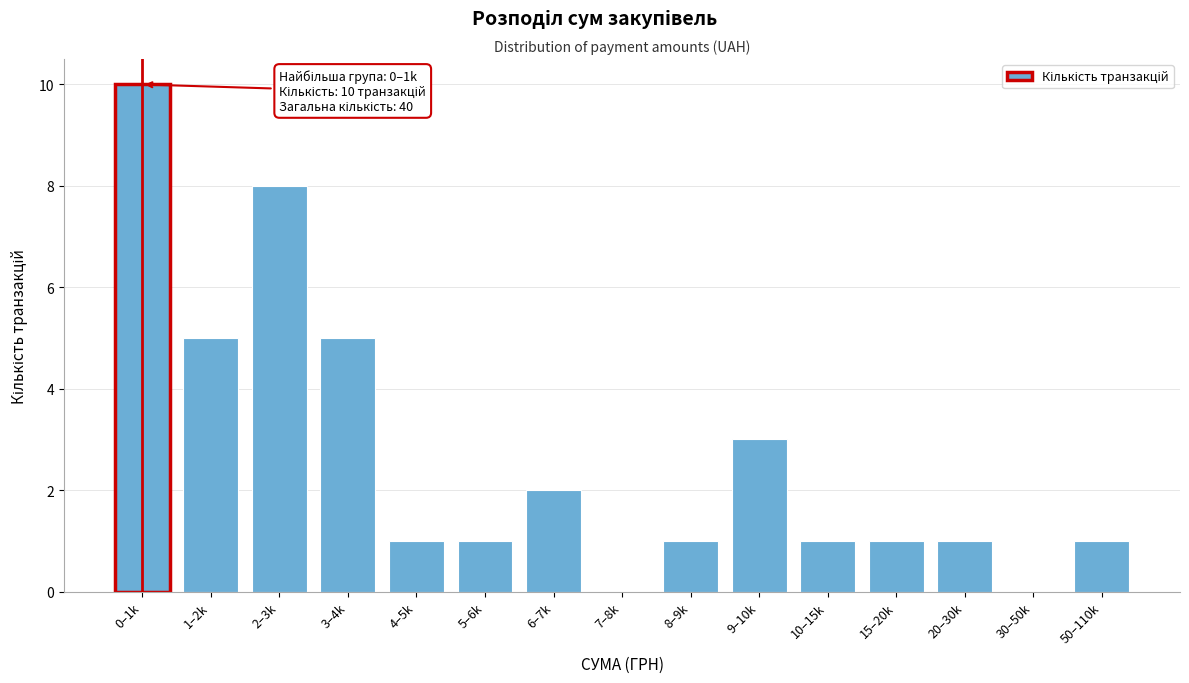

Reading left to right, list all the values displayed in this chart.

0–1k=10	1–2k=5	2–3k=8	3–4k=5	4–5k=1	5–6k=1	6–7k=2	7–8k=0	8–9k=1	9–10k=3	10–15k=1	15–20k=1	20–30k=1	30–50k=0	50–110k=1